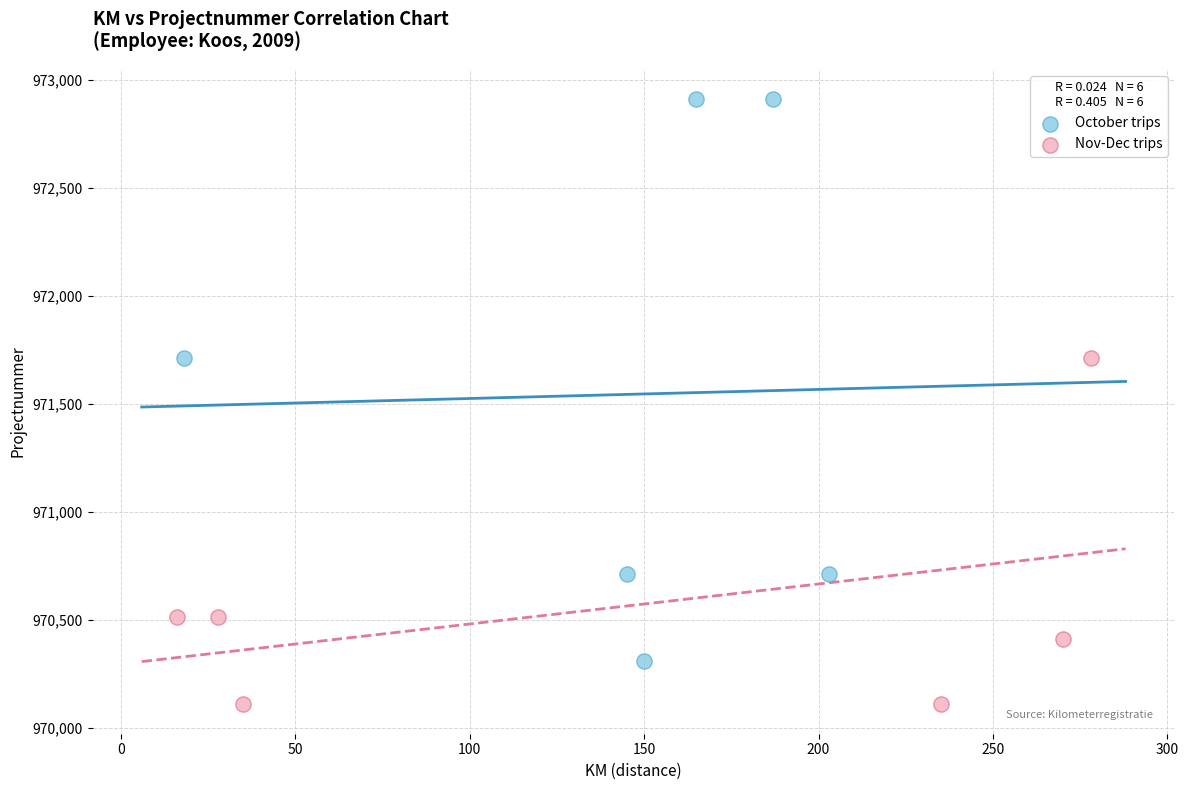

Which series reaches the maximum Y coordinate?

October trips